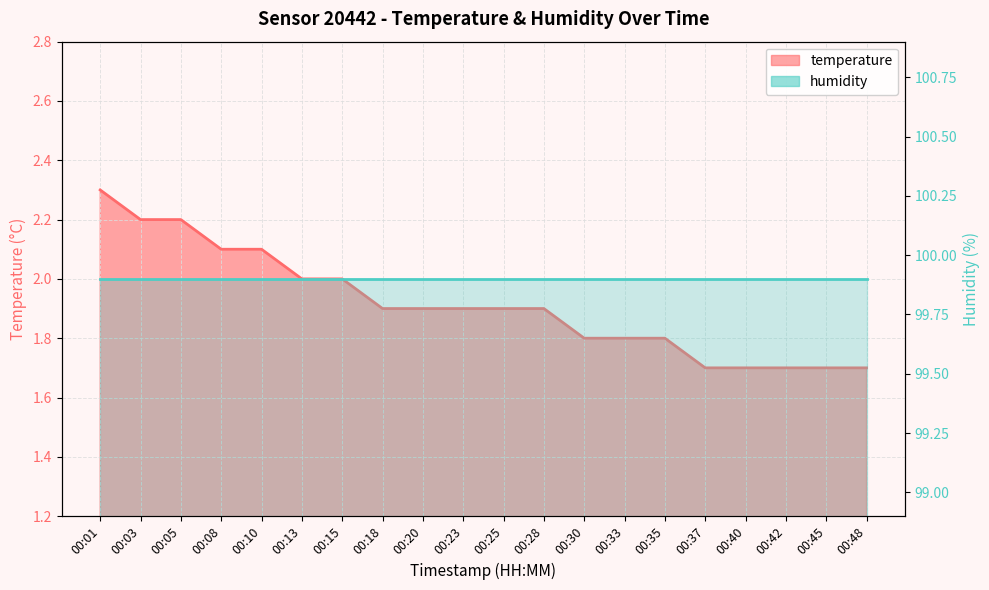

Rank the categories by value from lowest to highest.

00:37, 00:40, 00:42, 00:45, 00:48, 00:30, 00:33, 00:35, 00:18, 00:20, 00:23, 00:25, 00:28, 00:13, 00:15, 00:08, 00:10, 00:03, 00:05, 00:01